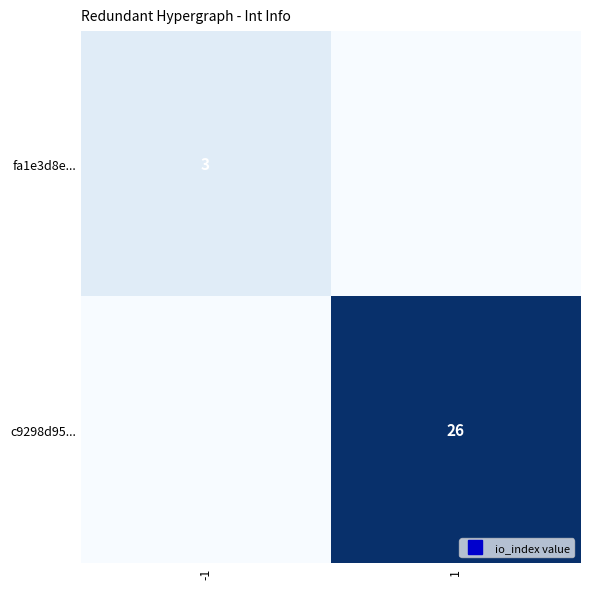

The value of fa1e3d8e... at -1 is 3. True or false?

True